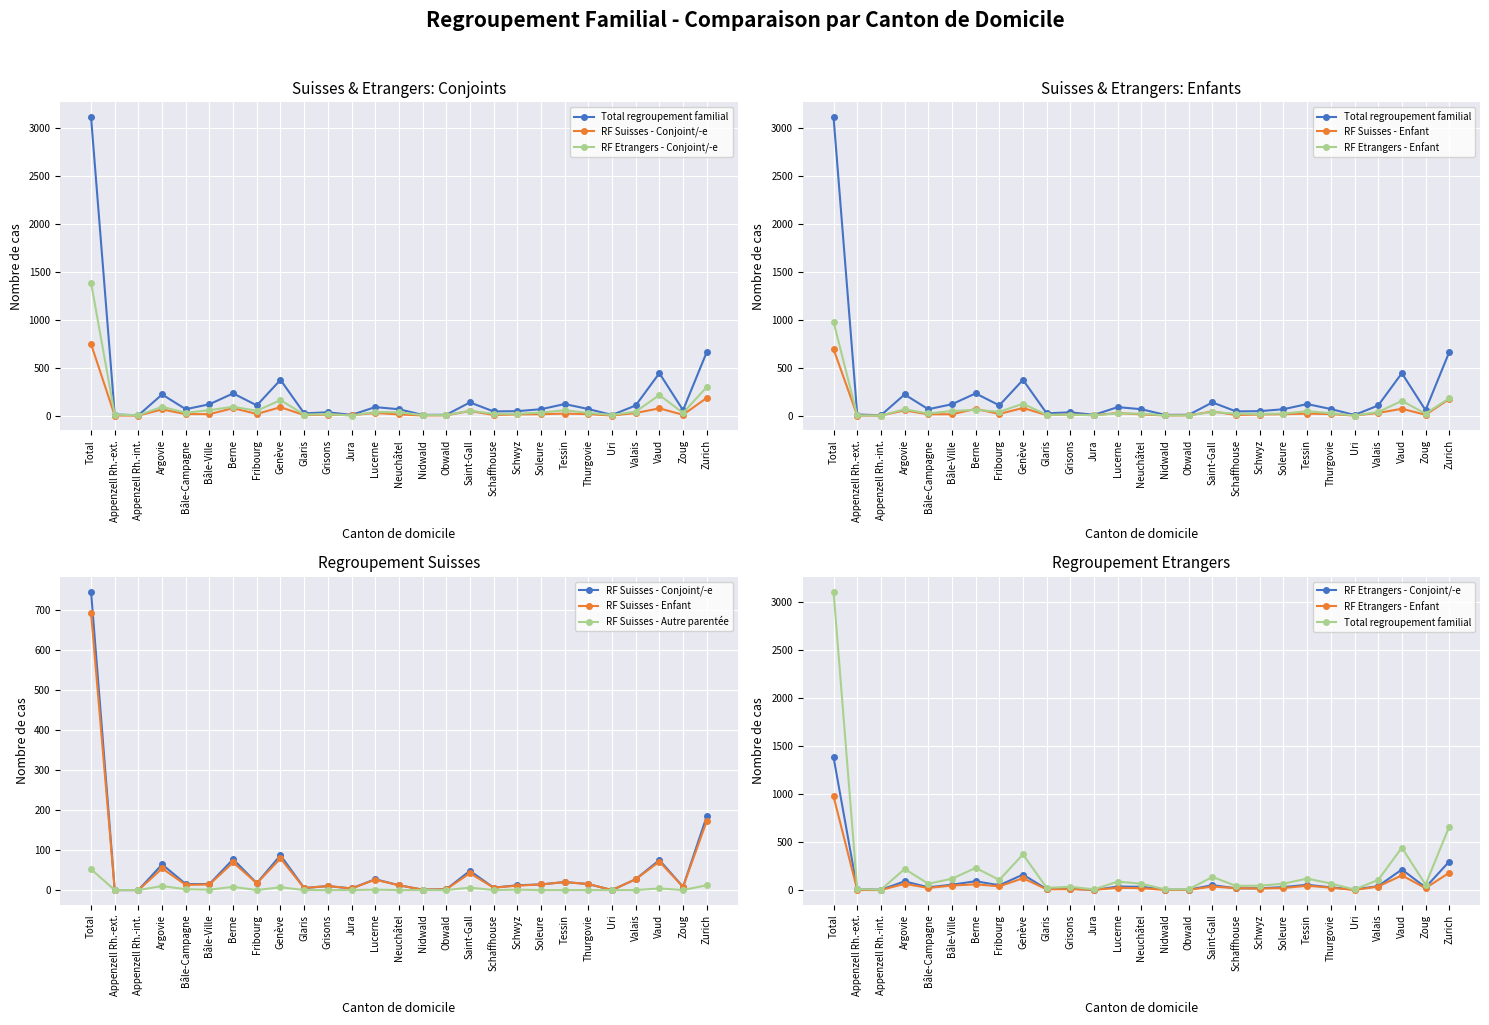

Where does the Total regroupement familial series first go above 66?

Total